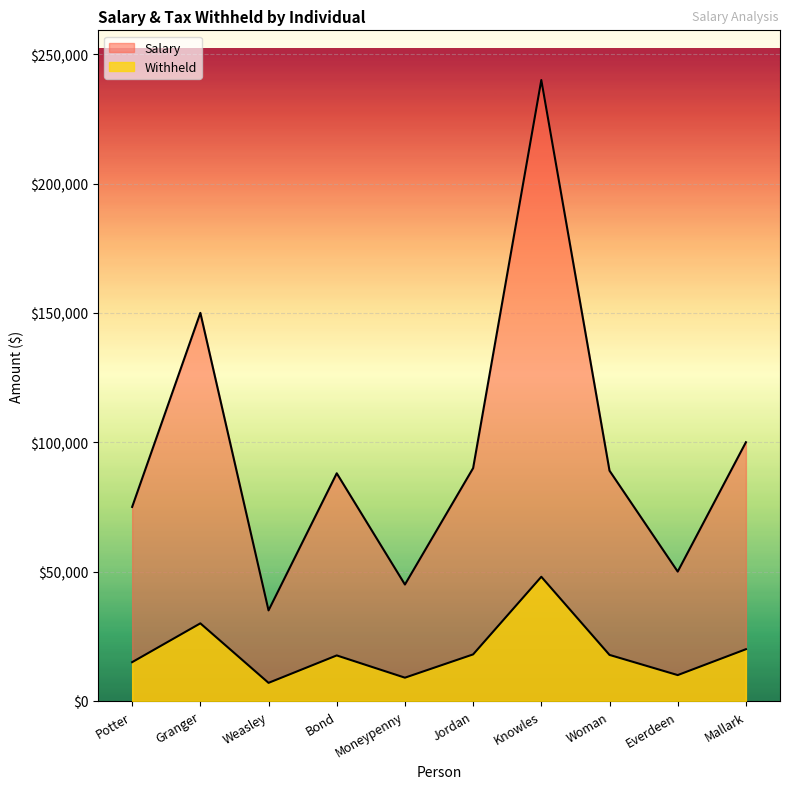

What is the smallest value displayed?

7000